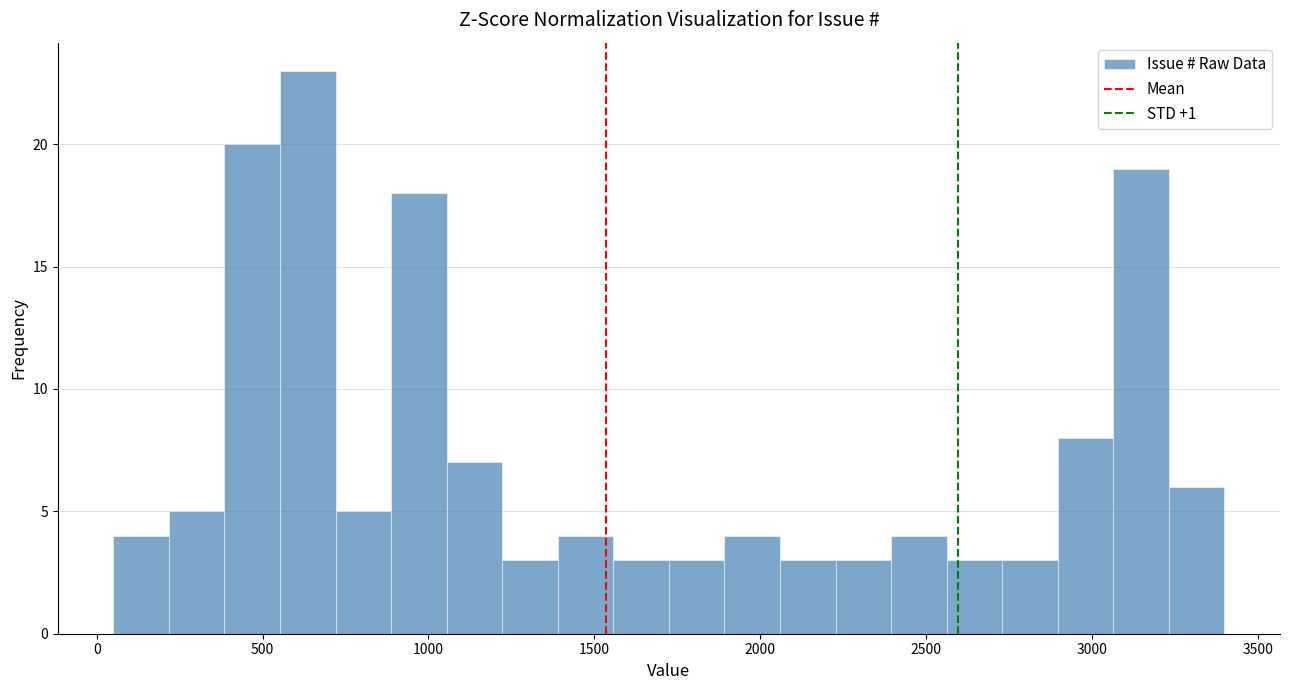

Around what value on the x-axis is the tallest bar? Give the approximate position of its centre, as read against the axis.

650